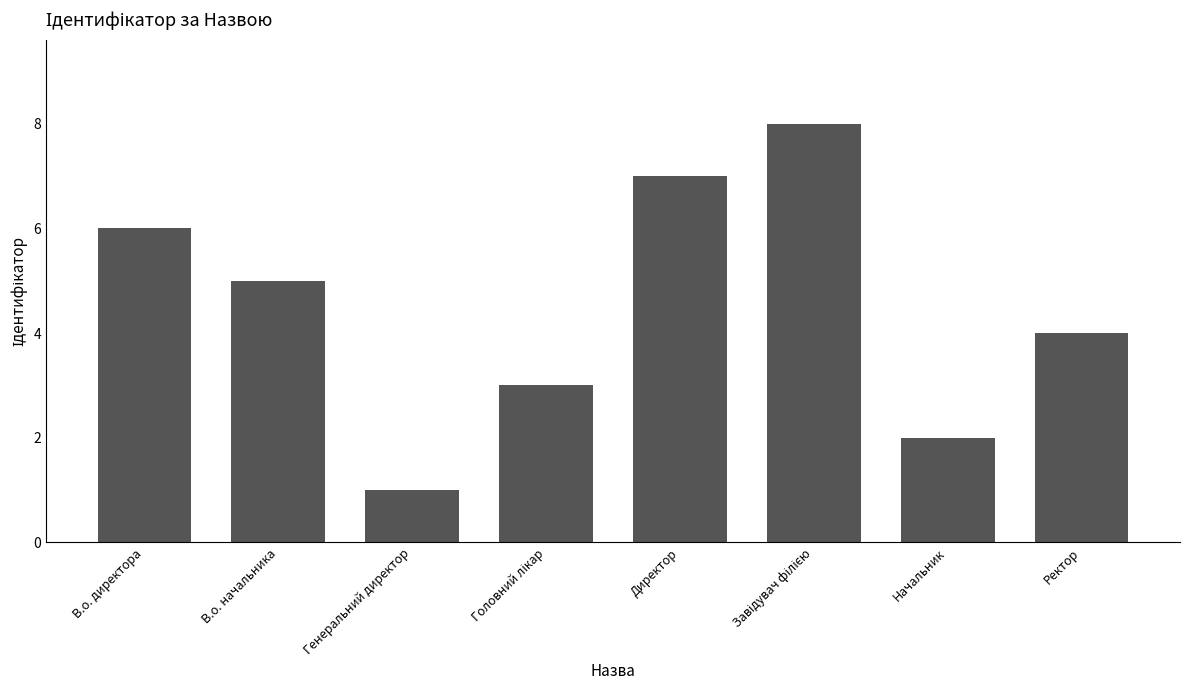

Is it true that the value at В.о. начальника is 9?

False